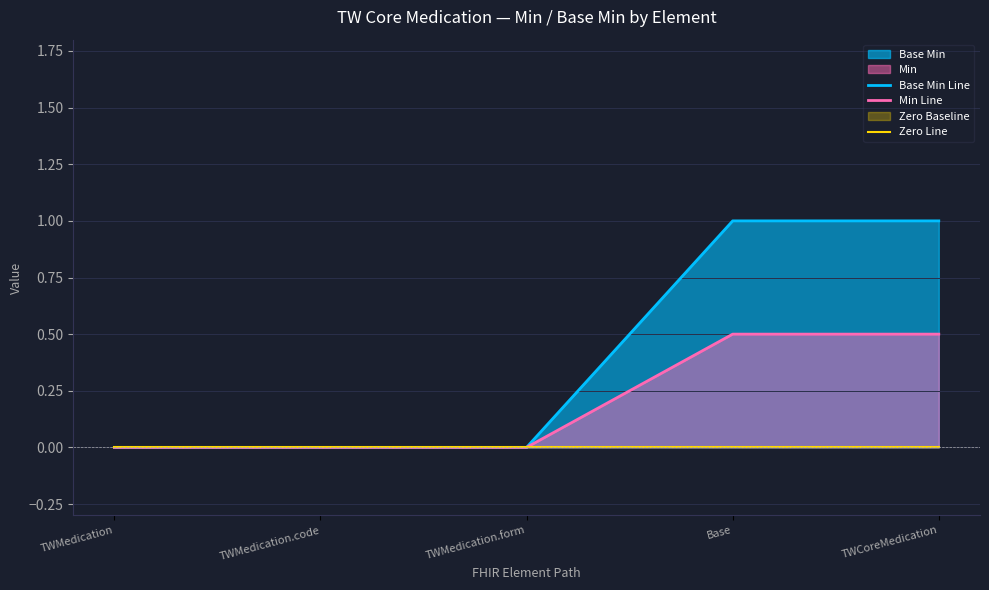

Which category has the lowest value across all series?

TWMedication